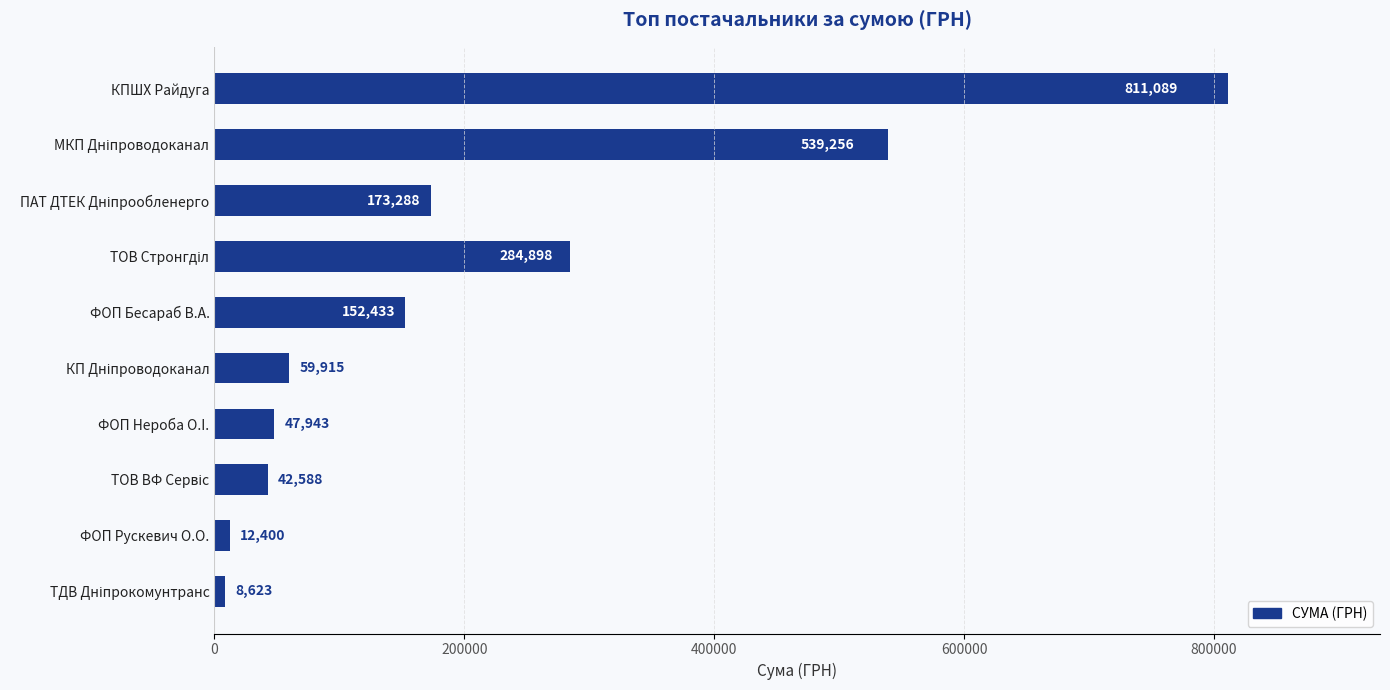

The chart shows a value of 811088.6 at КПШХ Райдуга. True or false?

True